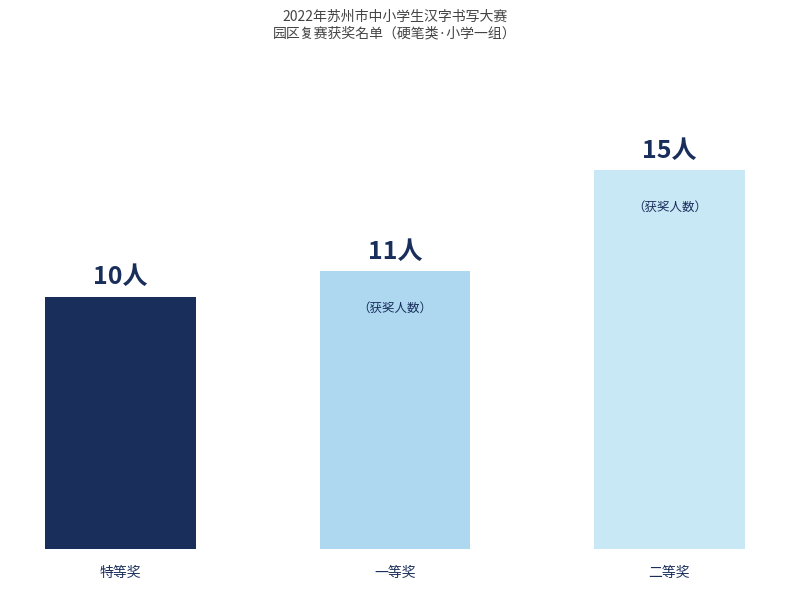

Are the bars horizontal?

No